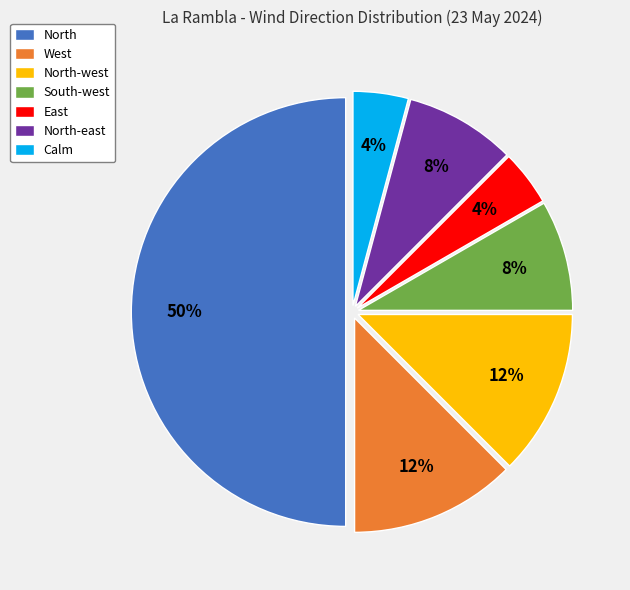

Is Calm the majority of the pie?

No